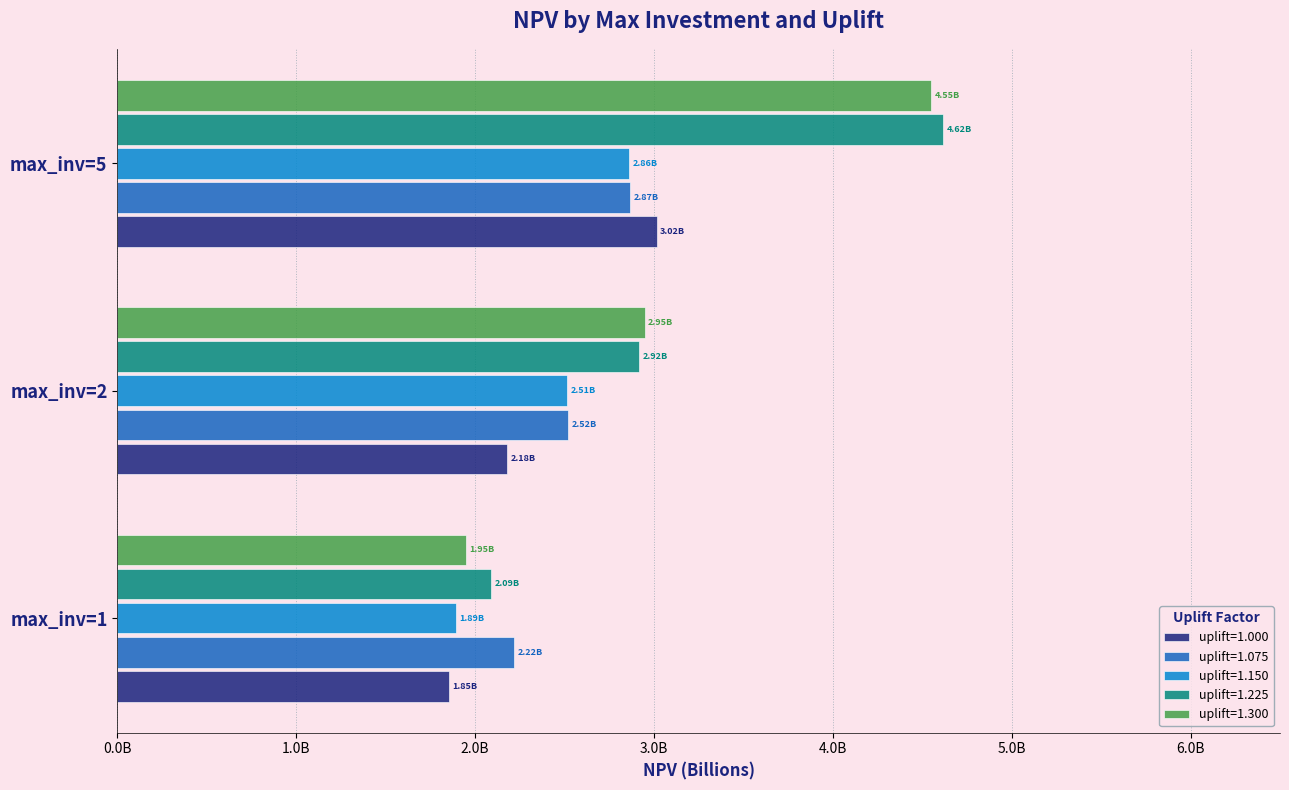

True or false: uplift=1.075 has a value of 0.6 at max_inv=1.

False